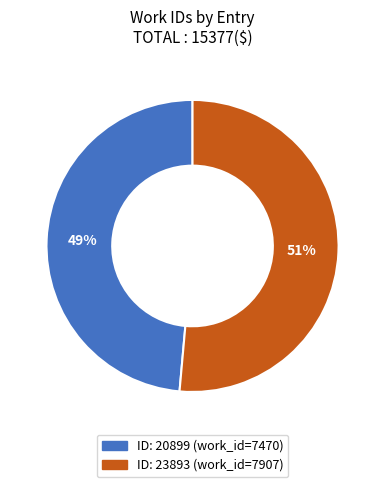

To the nearest percent, what is the average slice percentage?

50%